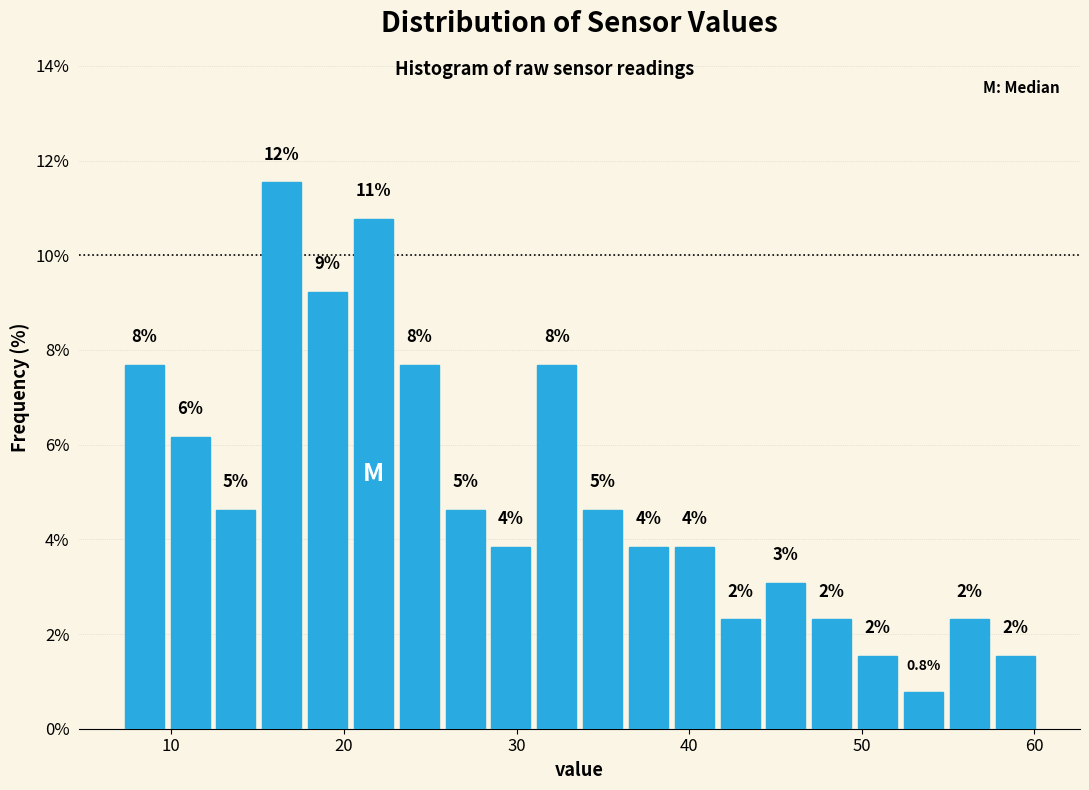

Read against the x-axis, roughly where is the centre of the tallest bar?

16